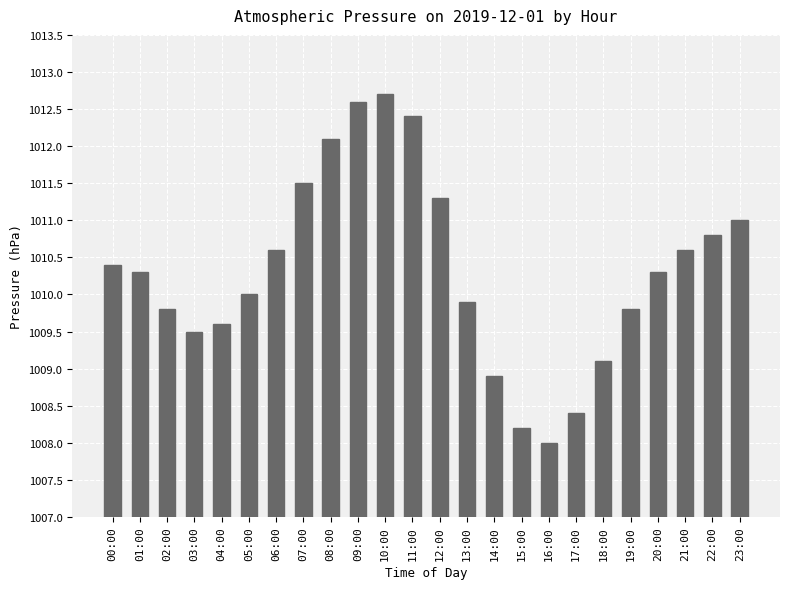

True or false: the data shows 1567.7 at 05:00.

False